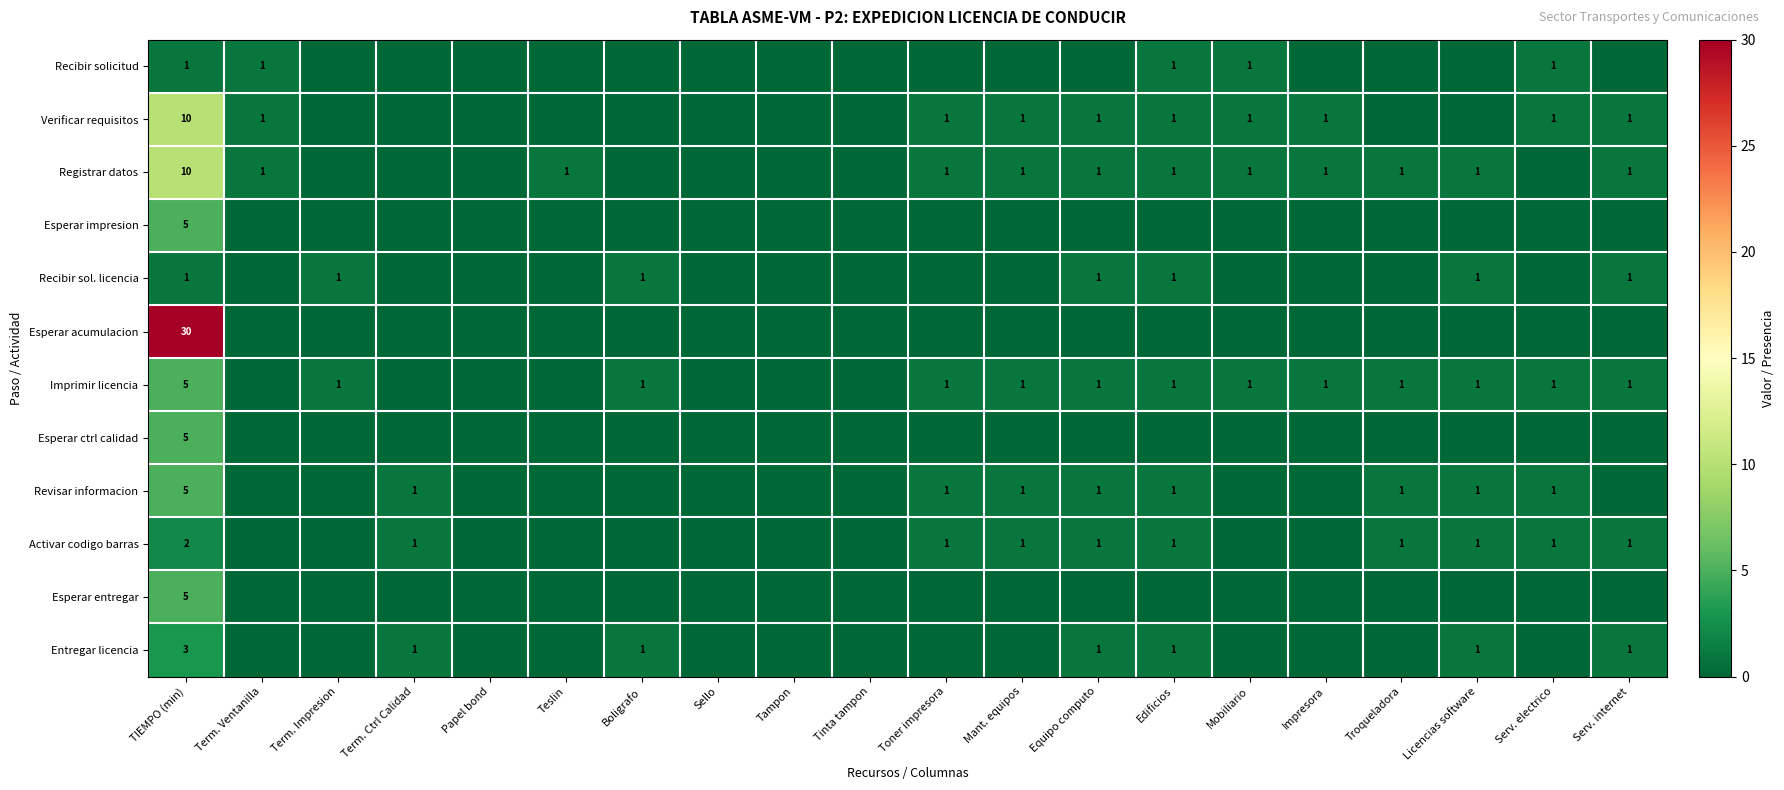

What is the highest value of the Verificar requisitos series?

10